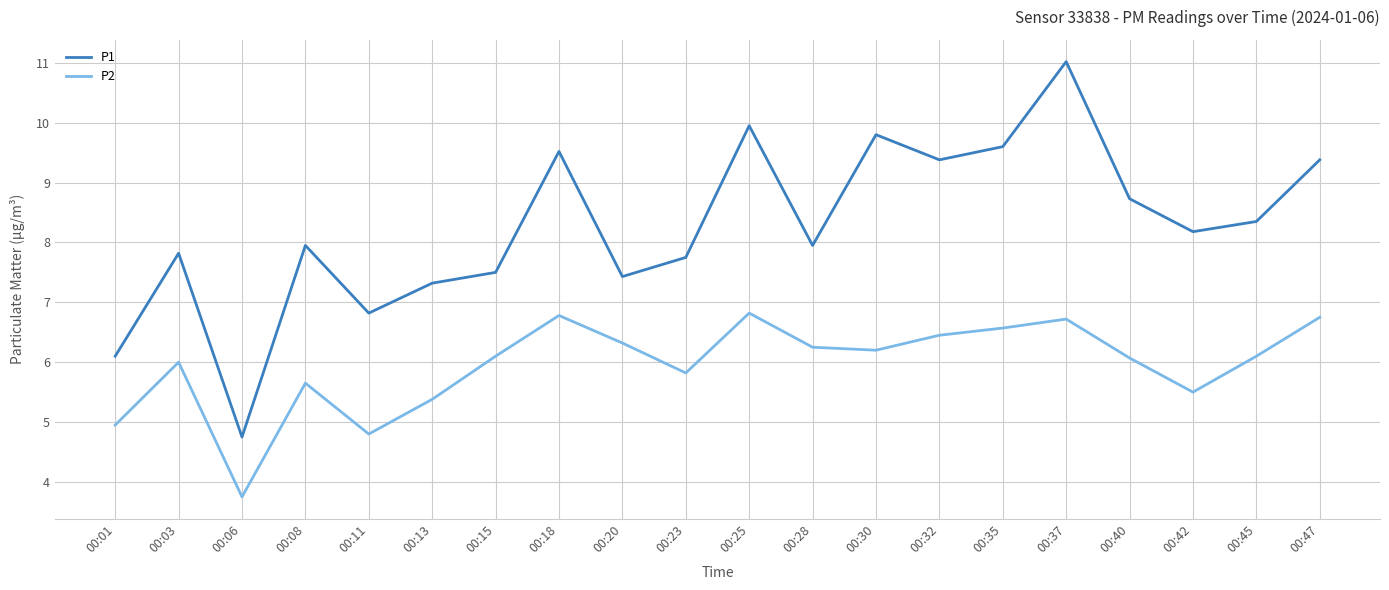

What is the smallest value displayed?

3.8